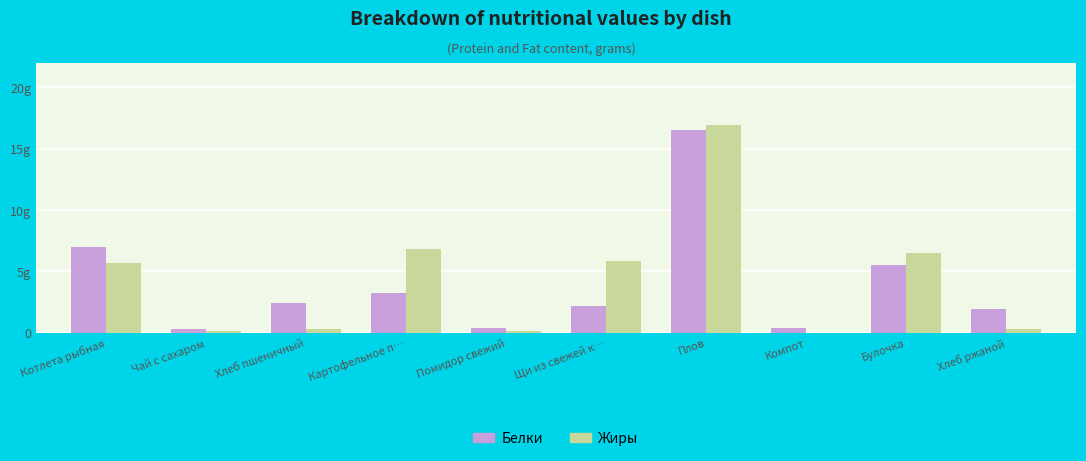

What are all the series names shown in the legend?

Белки, Жиры